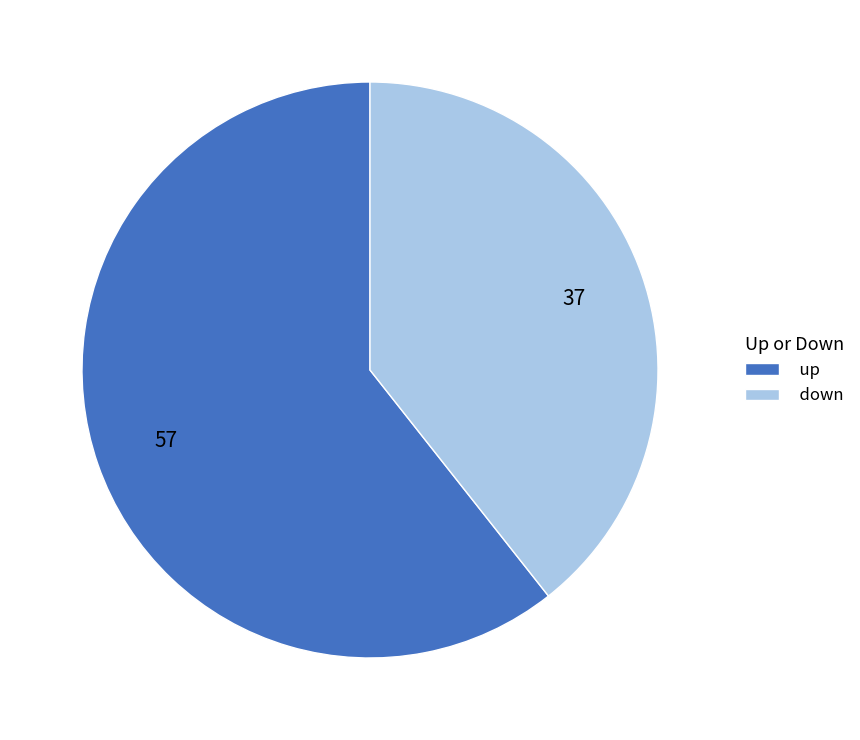

What is the largest slice in the pie chart?

up